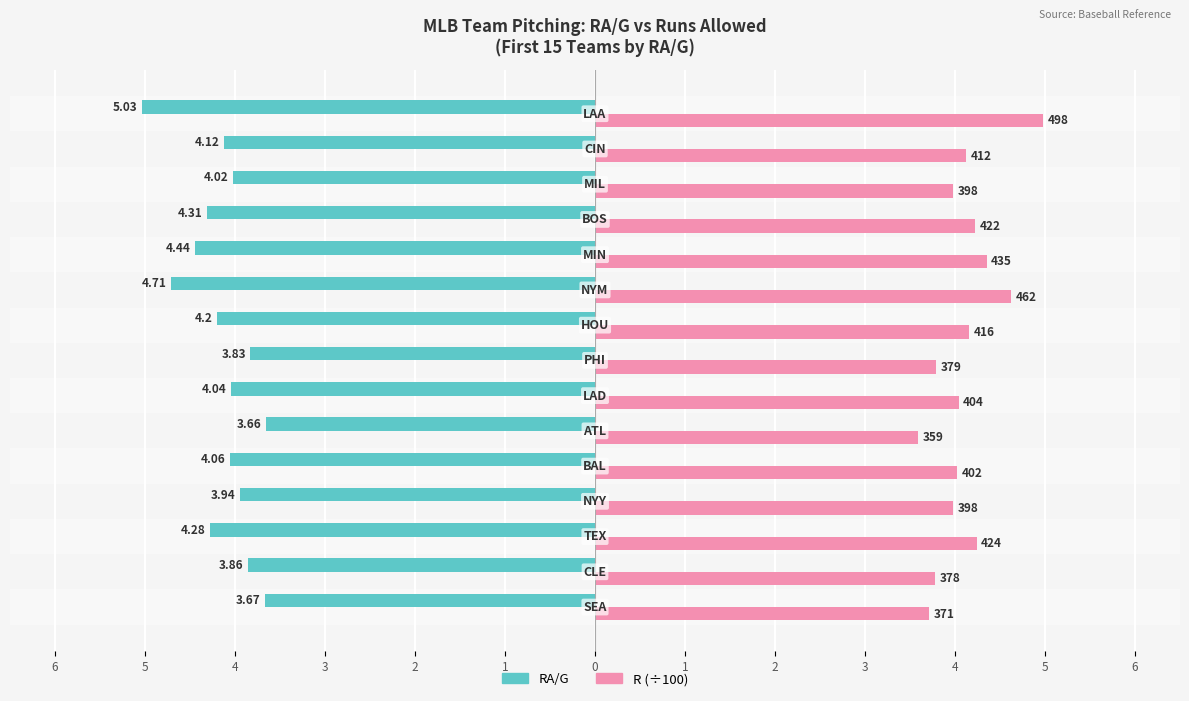

The RA/G series shows -5.3 at 1. True or false?

False